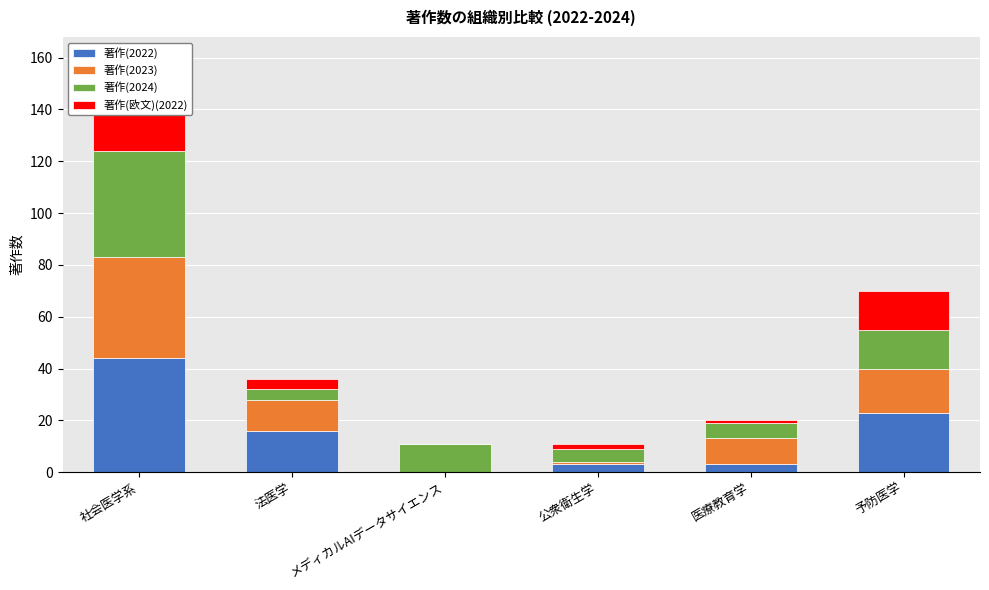

Reading left to right, what are all the values shown in this chart?

著作(2022): 社会医学系=44	法医学=16	メディカルAIデータサイエンス=0	公衆衛生学=3	医療教育学=3	予防医学=23
著作(2023): 社会医学系=39	法医学=12	メディカルAIデータサイエンス=0	公衆衛生学=1	医療教育学=10	予防医学=17
著作(2024): 社会医学系=41	法医学=4	メディカルAIデータサイエンス=11	公衆衛生学=5	医療教育学=6	予防医学=15
著作(欧文)(2022): 社会医学系=22	法医学=4	メディカルAIデータサイエンス=0	公衆衛生学=2	医療教育学=1	予防医学=15